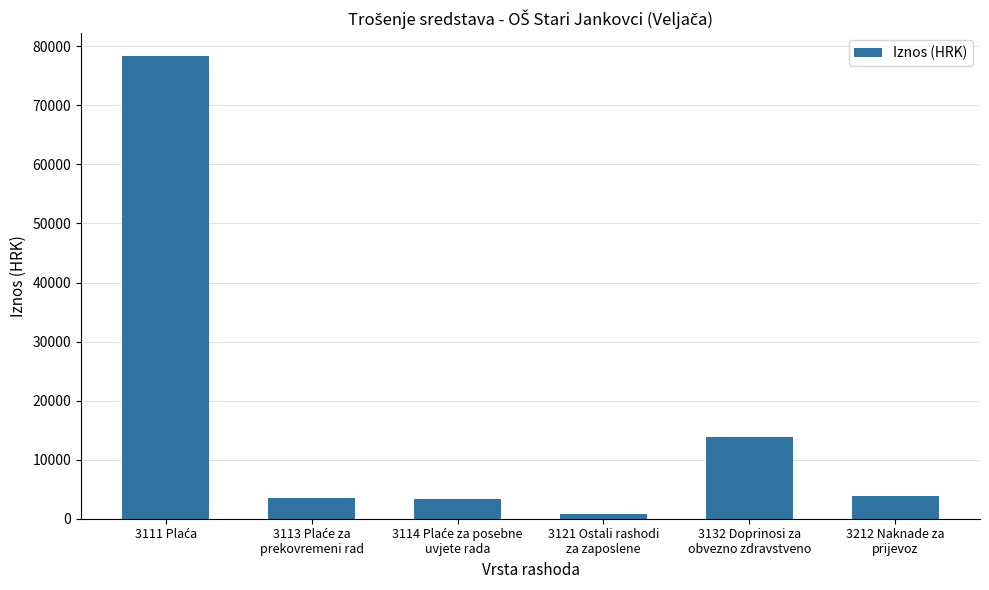

What is the value of the 1st bar from the left?

78310.9